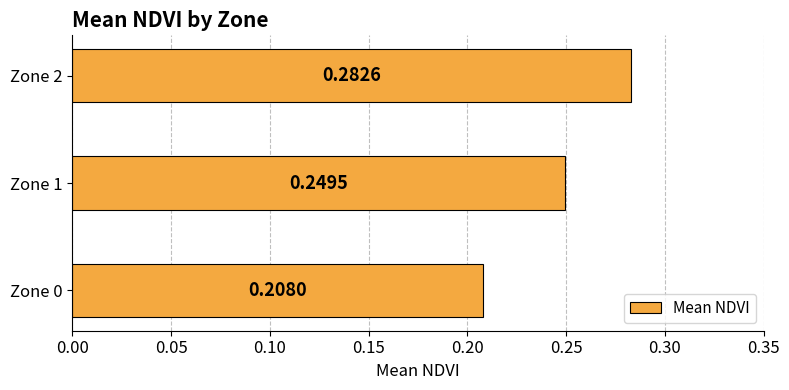

What is the sum of all values?

0.7